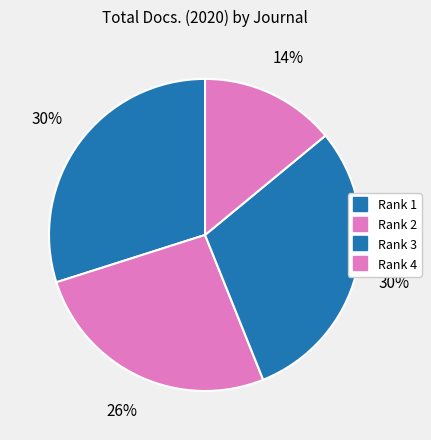

How many segments does this pie chart have?

4